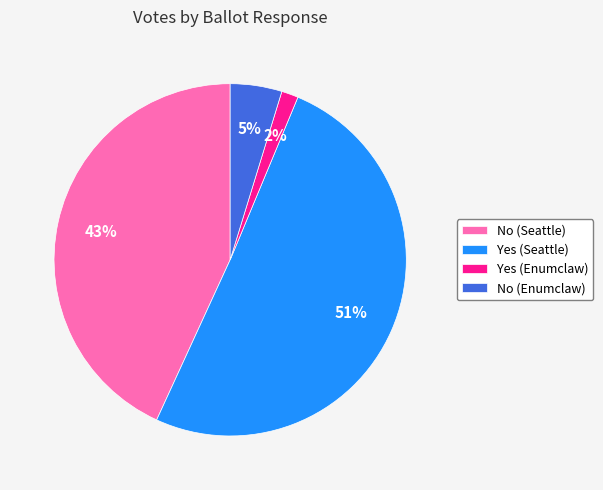

To the nearest percent, what is the difference between the Yes (Seattle) and Yes (Enumclaw) slice percentages?

49%